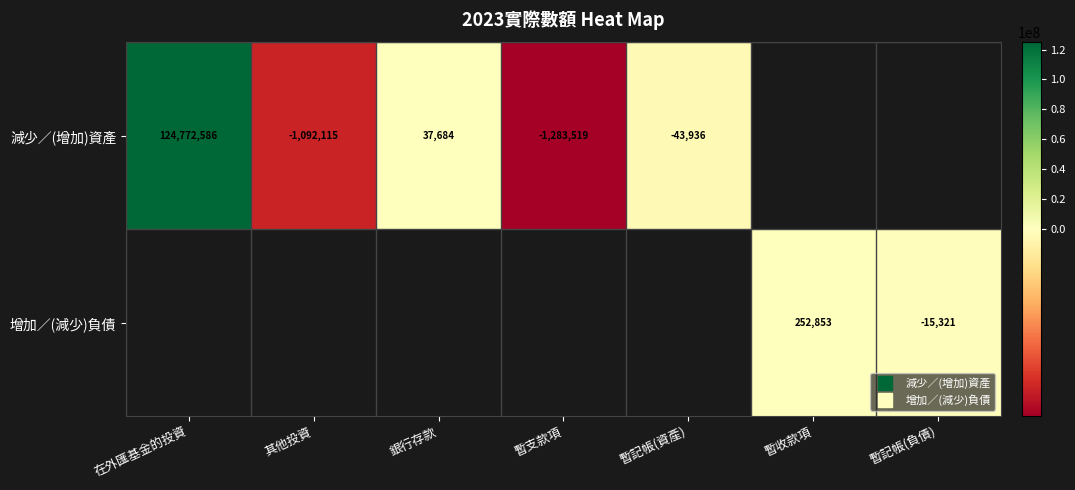

What is the sum of the 減少／(增加)資產 values at 其他投資 and 在外匯基金的投資?

123680471